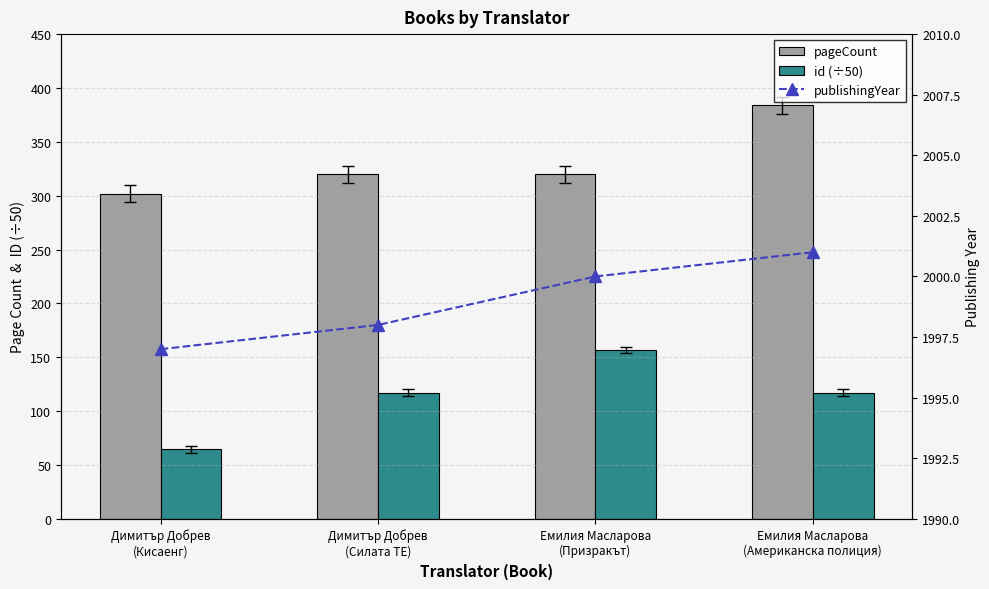

Is the value of publishingYear at Емилия Масларова
(Призракът) greater than the value of id (÷50) at Емилия Масларова
(Призракът)?

Yes